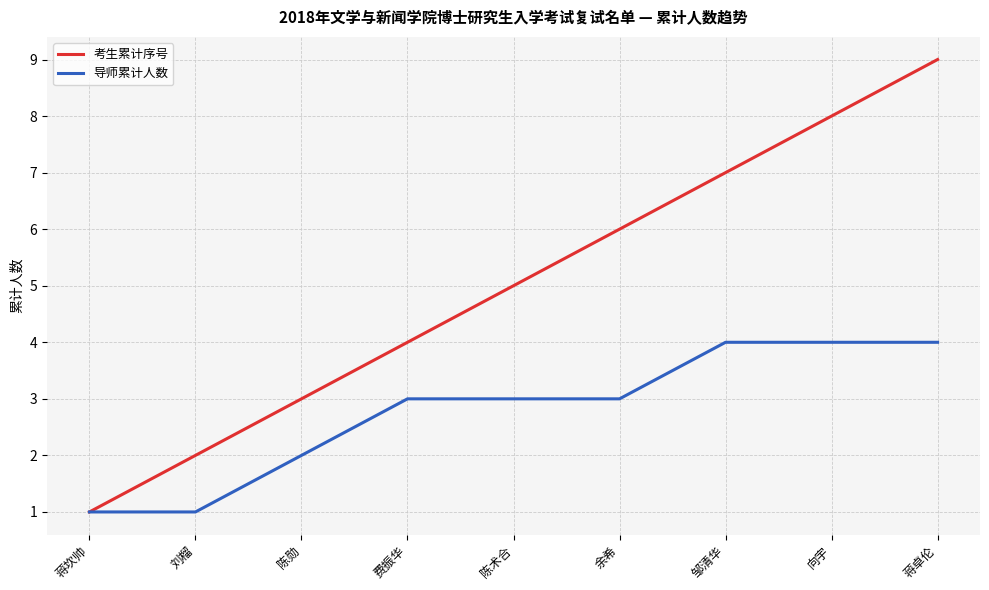

Reading right to left, extract all data points from this chart.

考生累计序号: 蒋卓伦=9	向宇=8	邹清华=7	余希=6	陈术合=5	费振华=4	陈勋=3	刘榴=2	蒋坎帅=1
导师累计人数: 蒋卓伦=4	向宇=4	邹清华=4	余希=3	陈术合=3	费振华=3	陈勋=2	刘榴=1	蒋坎帅=1